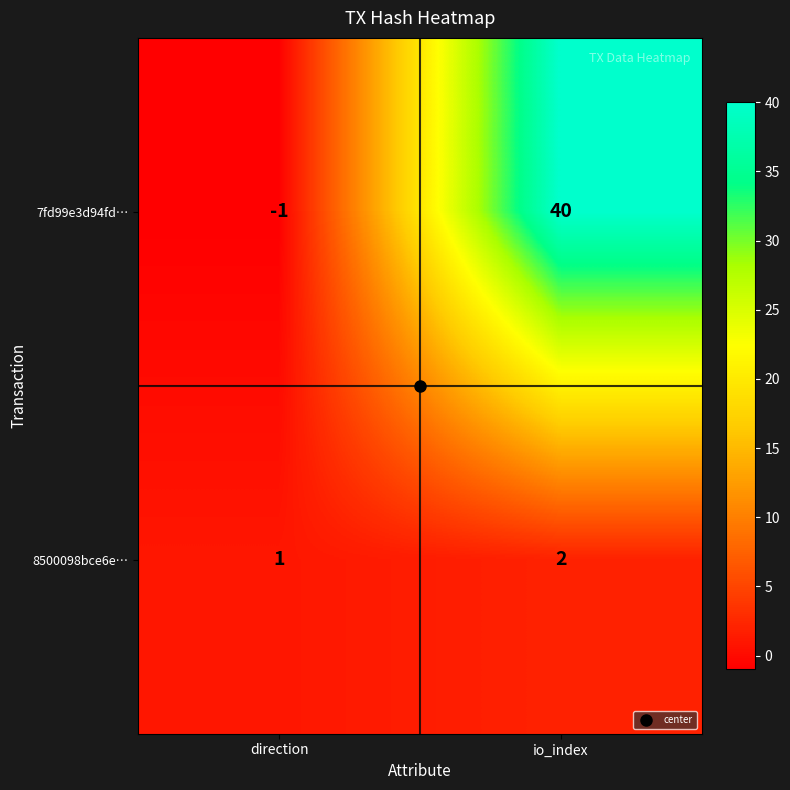

What is the smallest value displayed?

-1